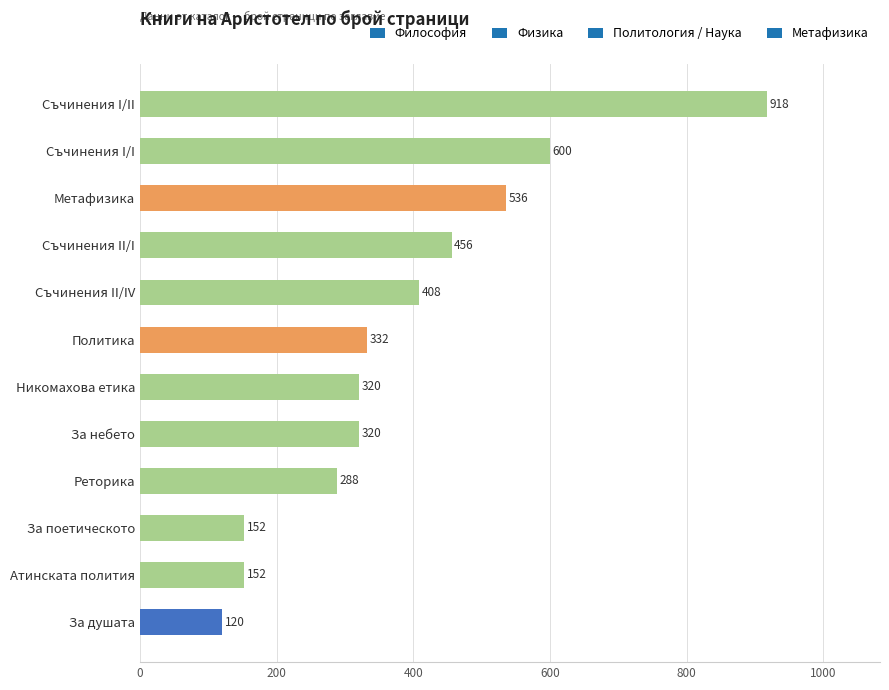

What is the greatest value displayed?

918